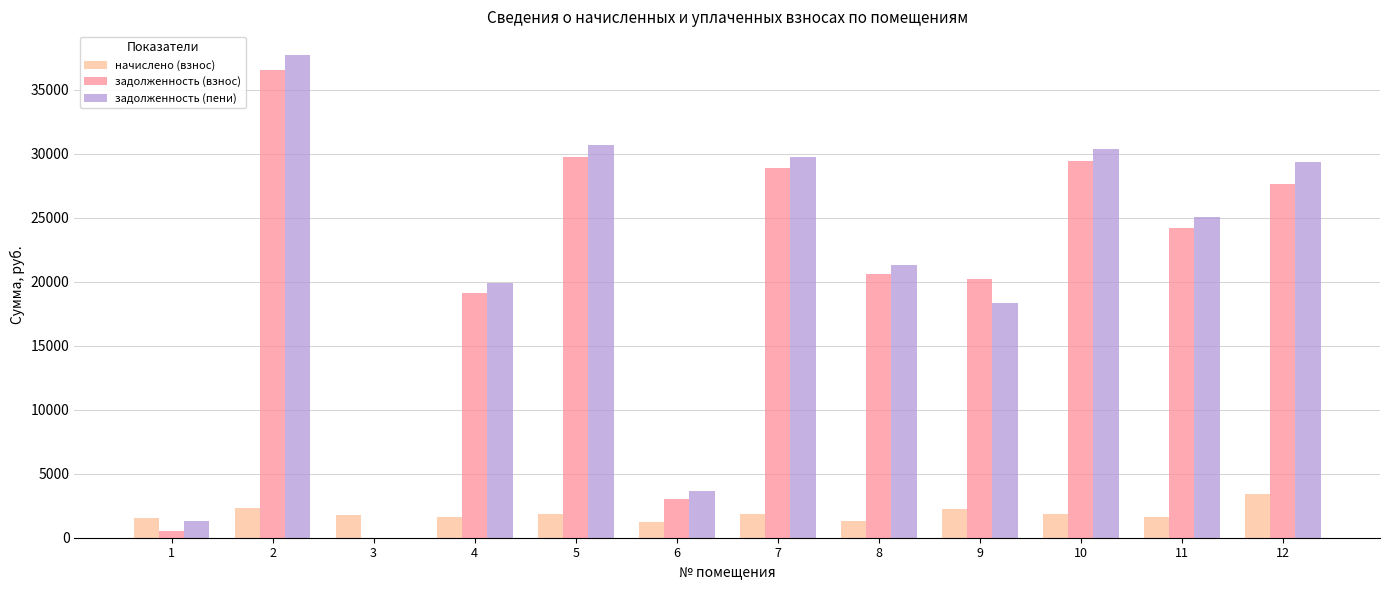

The value of задолженность (взнос) at 10 is 29448.0. True or false?

True